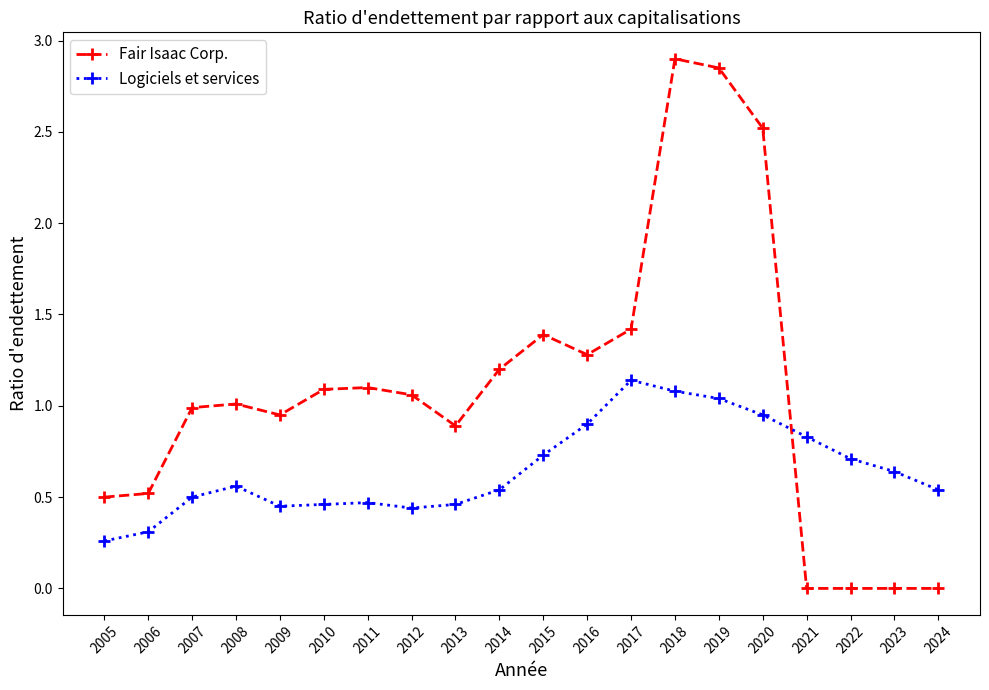

List the series in order of their overall mean, lowest first.

Logiciels et services, Fair Isaac Corp.